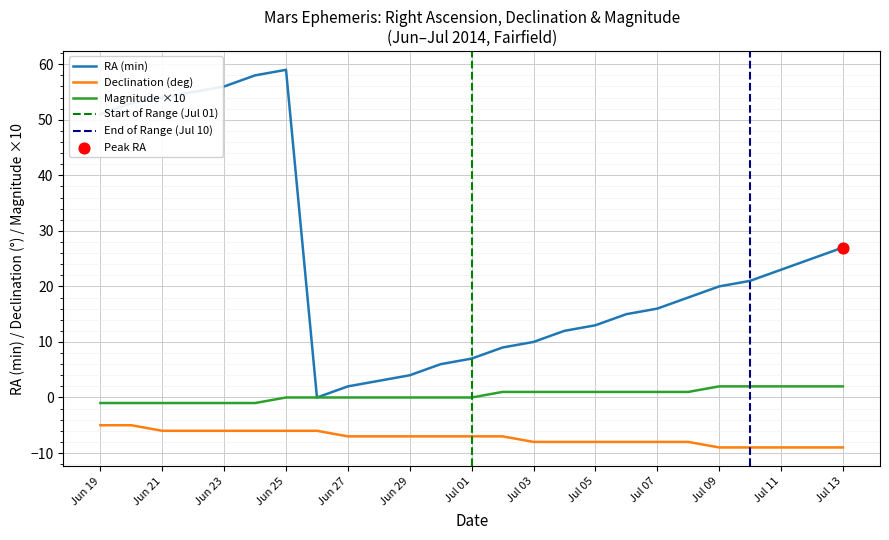

Which series has the largest total across all categories?

RA_min